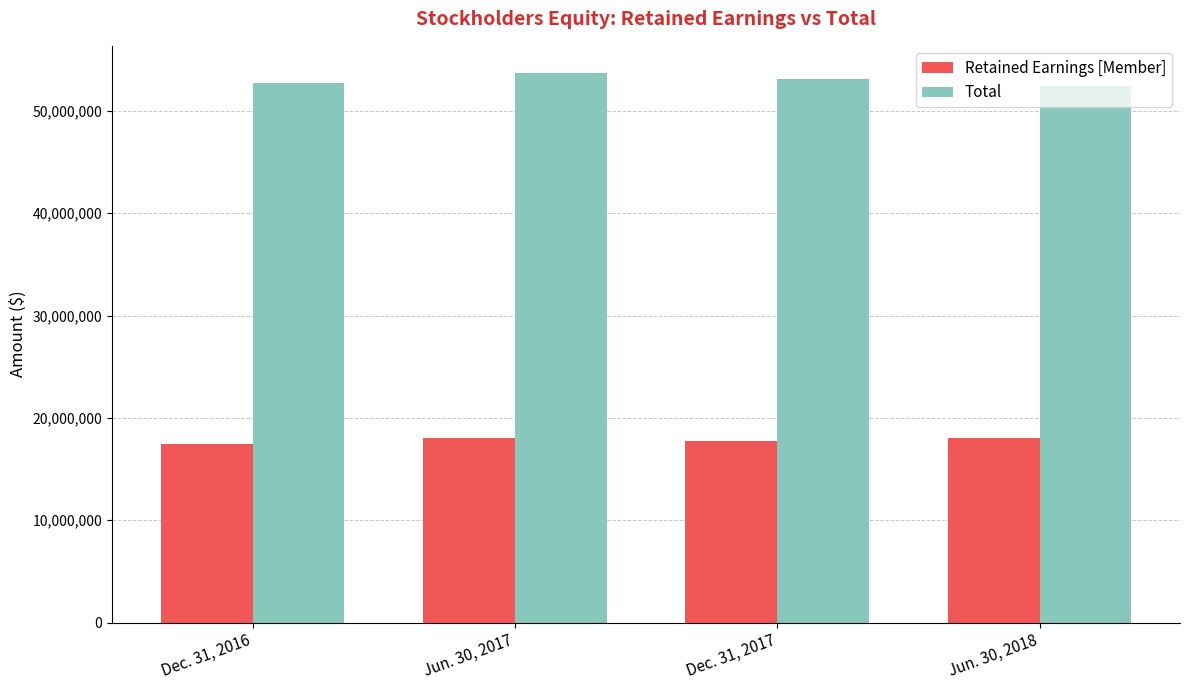

How many groups of bars are there?

4